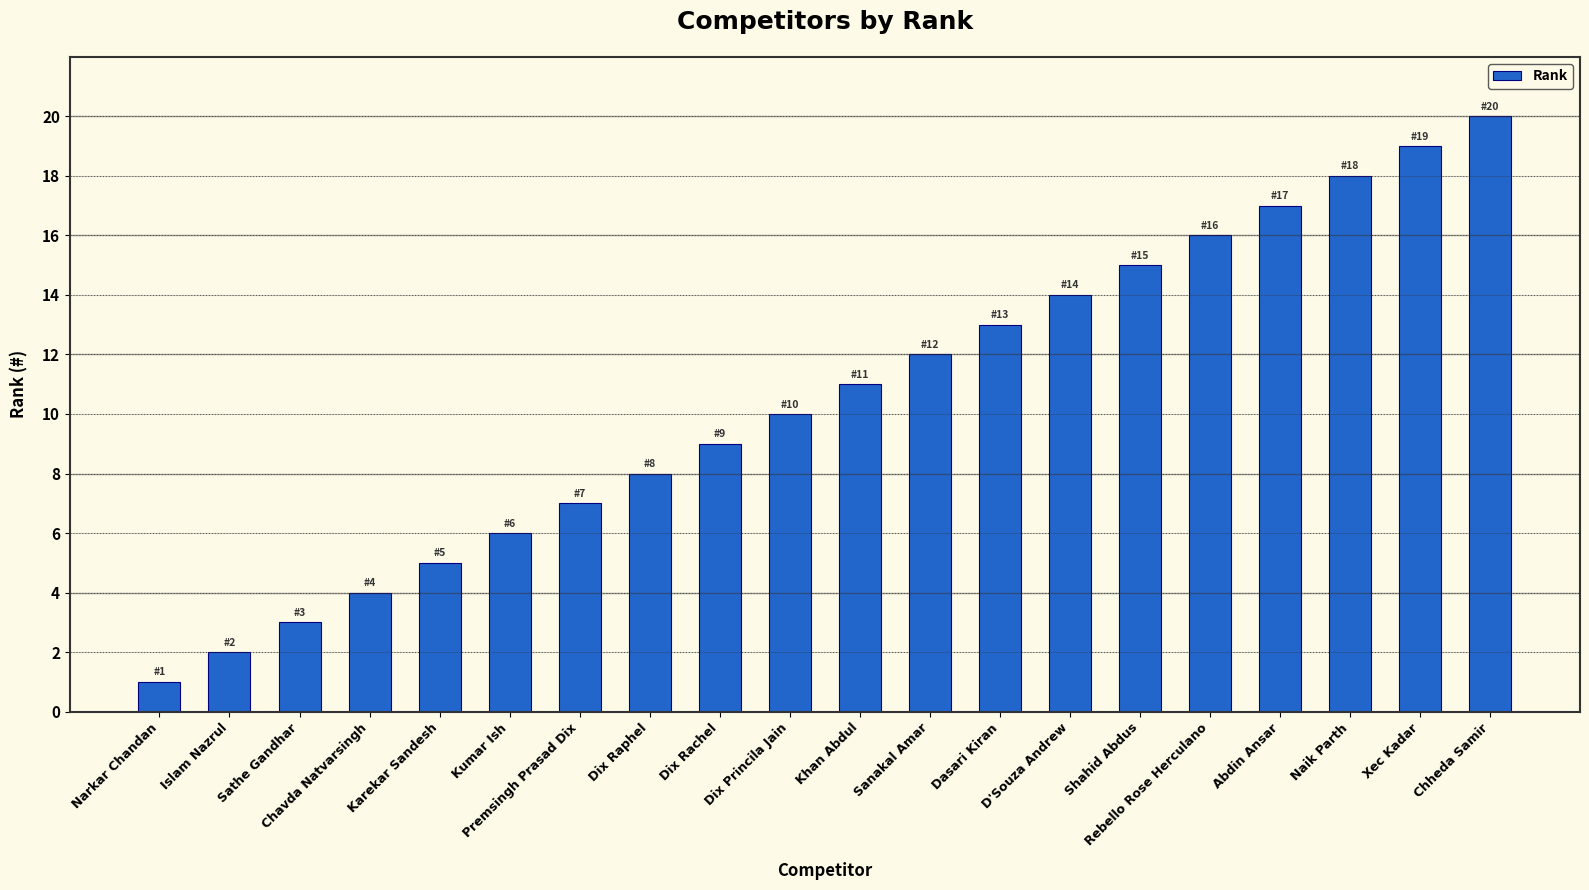

How many categories are shown in the chart?

20